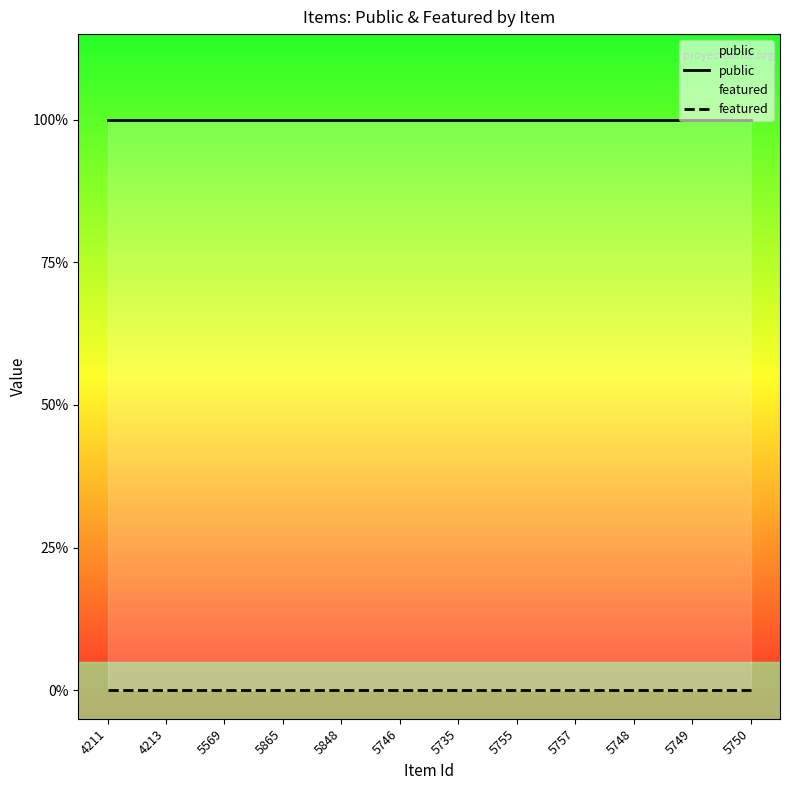

How many distinct data groups are displayed?

2